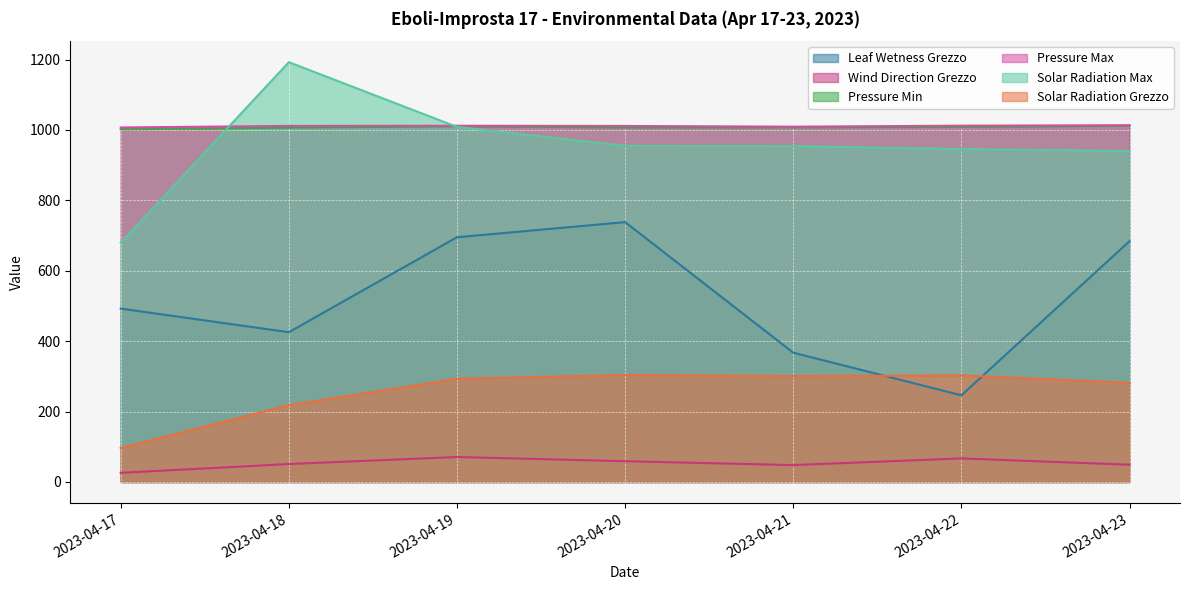

What is the value of the Pressure Max point at the 5th from the left?

1009.4